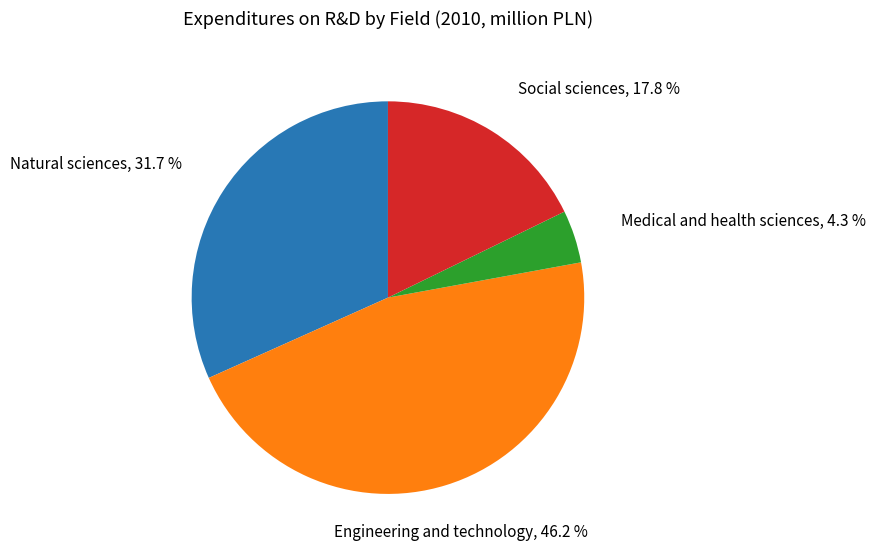

To the nearest percent, what is the average slice percentage?

25%